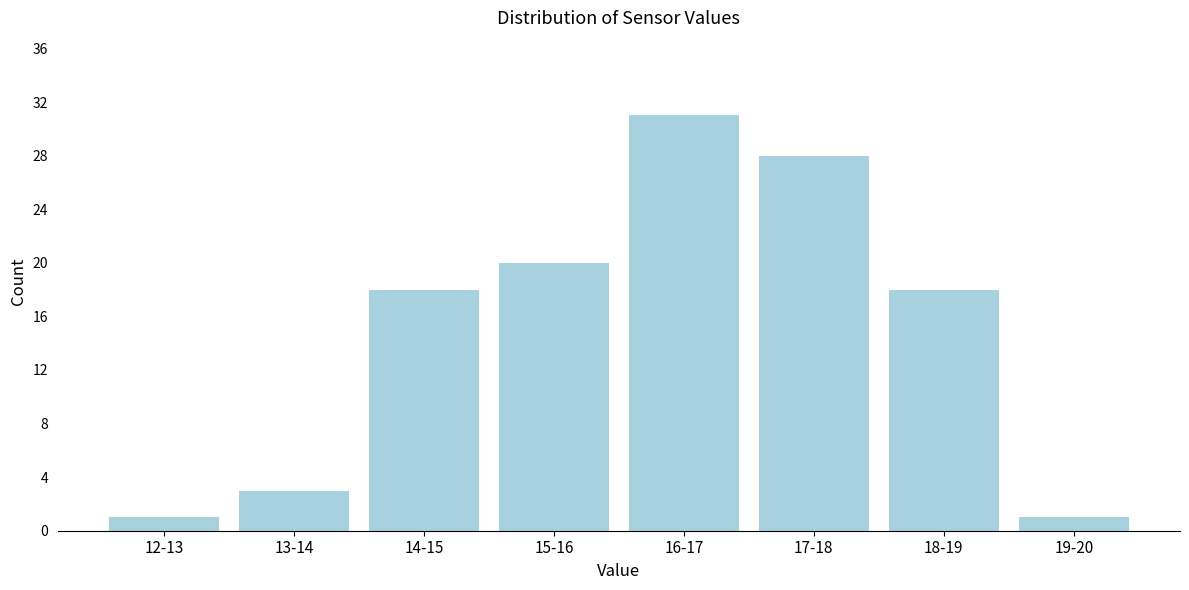

Reading left to right, what are all the values shown in this chart?

1	3	18	20	31	28	18	1